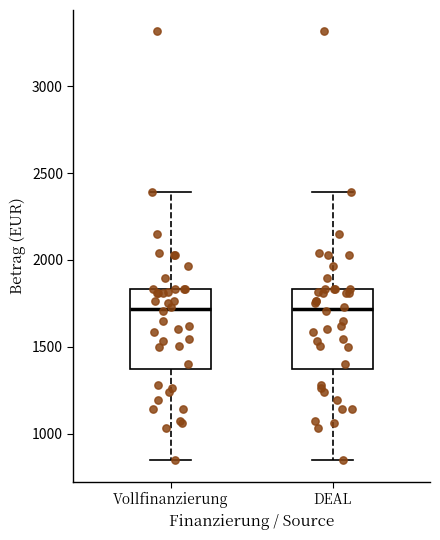

Reading left to right, read every box against the y-axis: the position of its median line, the range the box covers, and the ends of its whiskers. The values are not printed on the chart, so give them approximately, as read against the axis.

Vollfinanzierung: median 1700, box 1350 to 1850, whiskers 850 to 2400
DEAL: median 1700, box 1350 to 1850, whiskers 850 to 2400